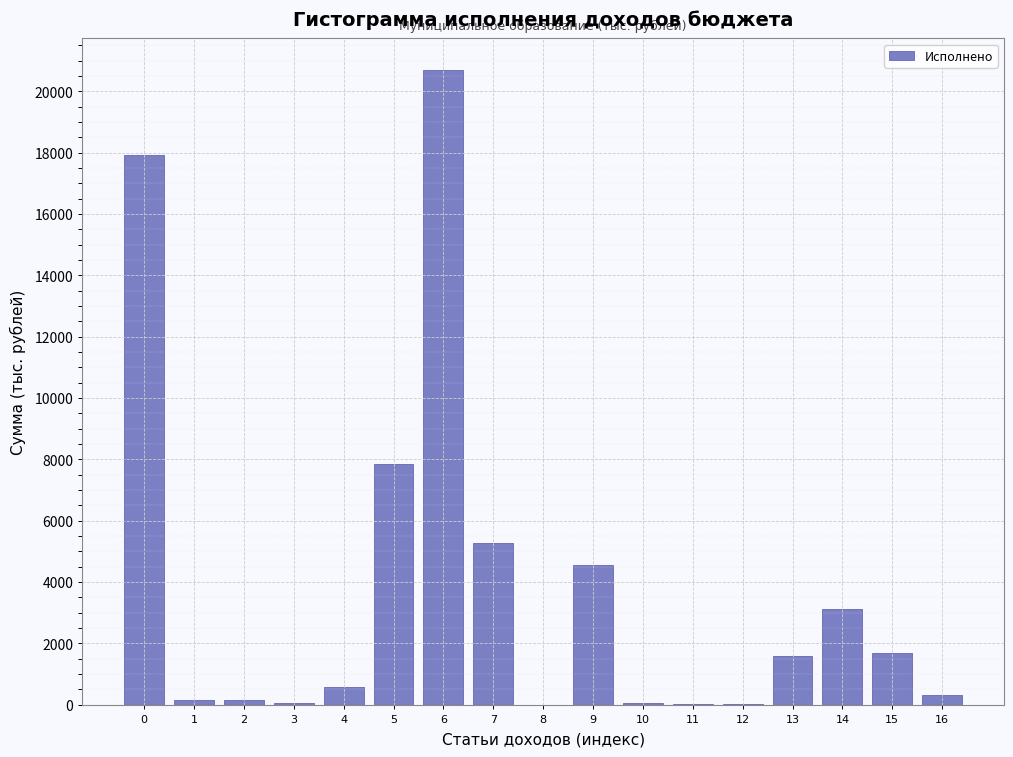

What is the greatest value displayed?

20687.4